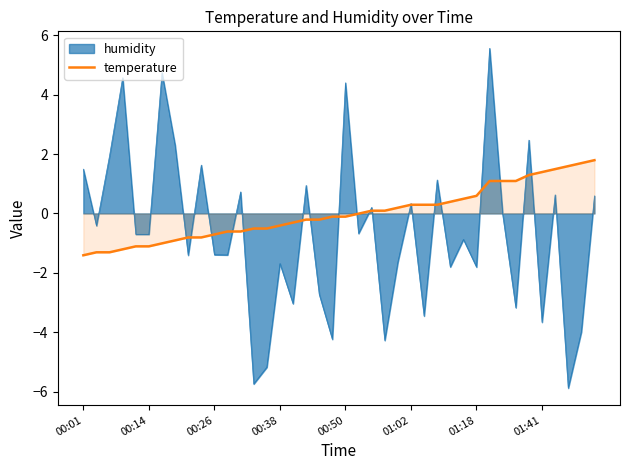

What is the total value across all series at 01:41?

-2.3